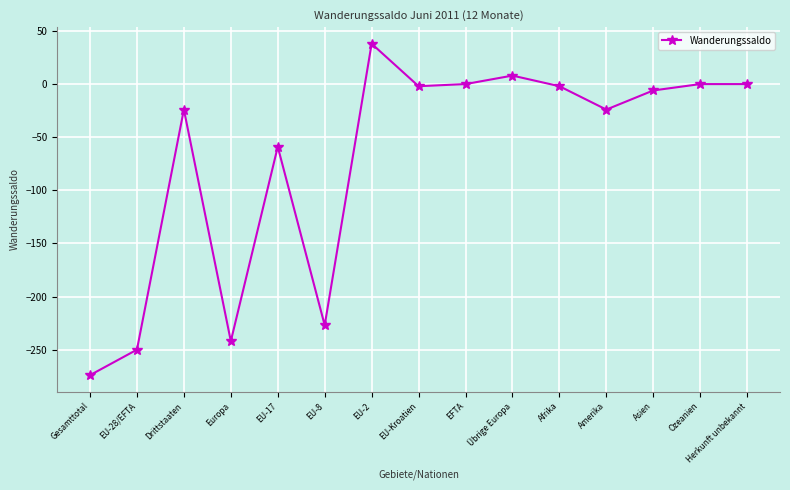

Where is the first local minimum?

Europa